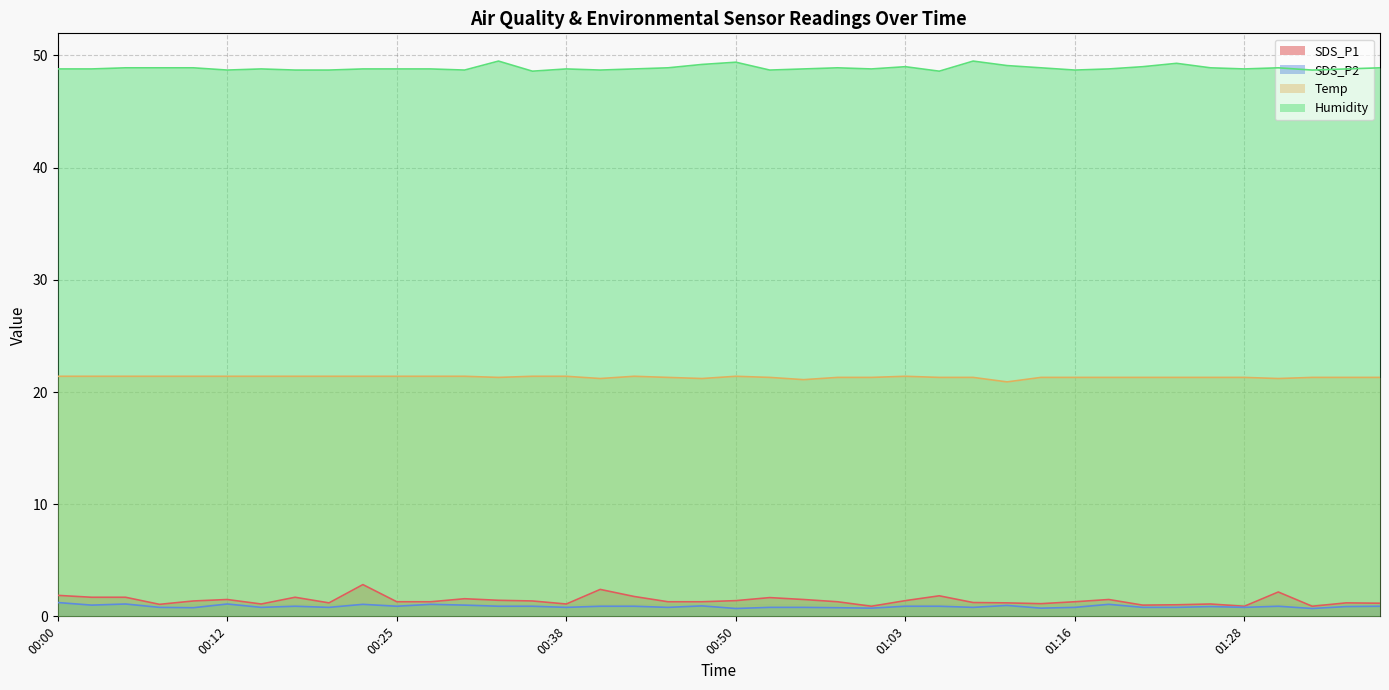

At which category does Humidity reach its first local peak?

00:15